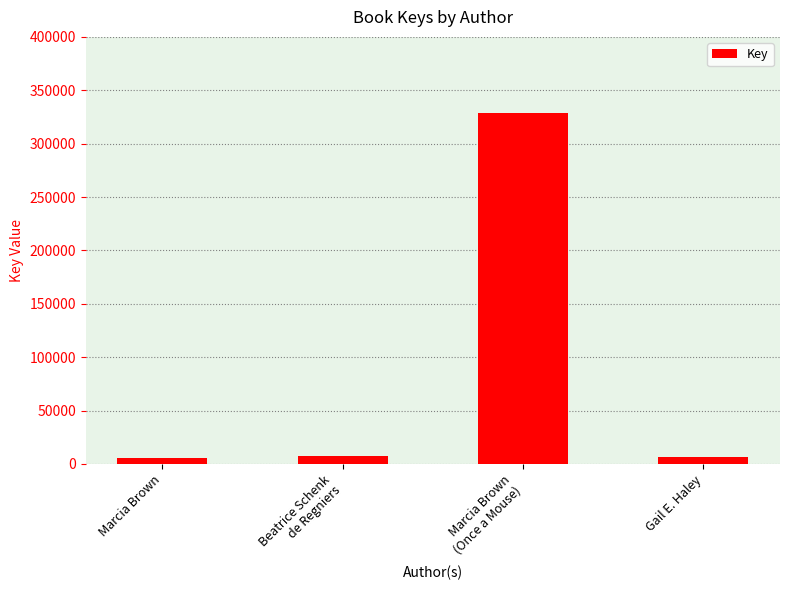

What is the label of the 3rd bar from the left?

Marcia Brown
(Once a Mouse)